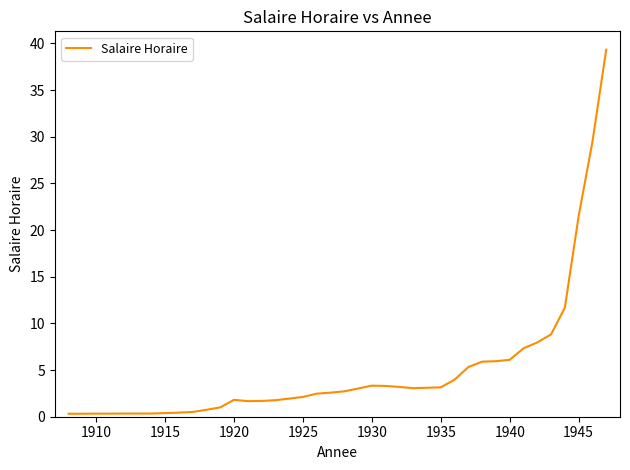

How many lines are shown in the chart?

1